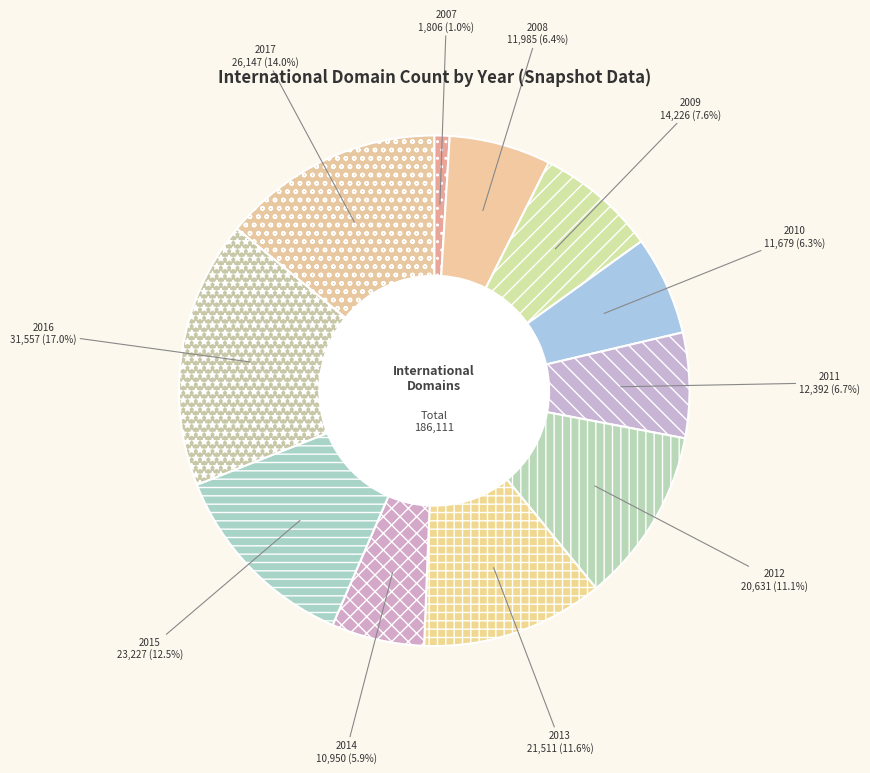

What is the largest slice in the pie chart?

2016